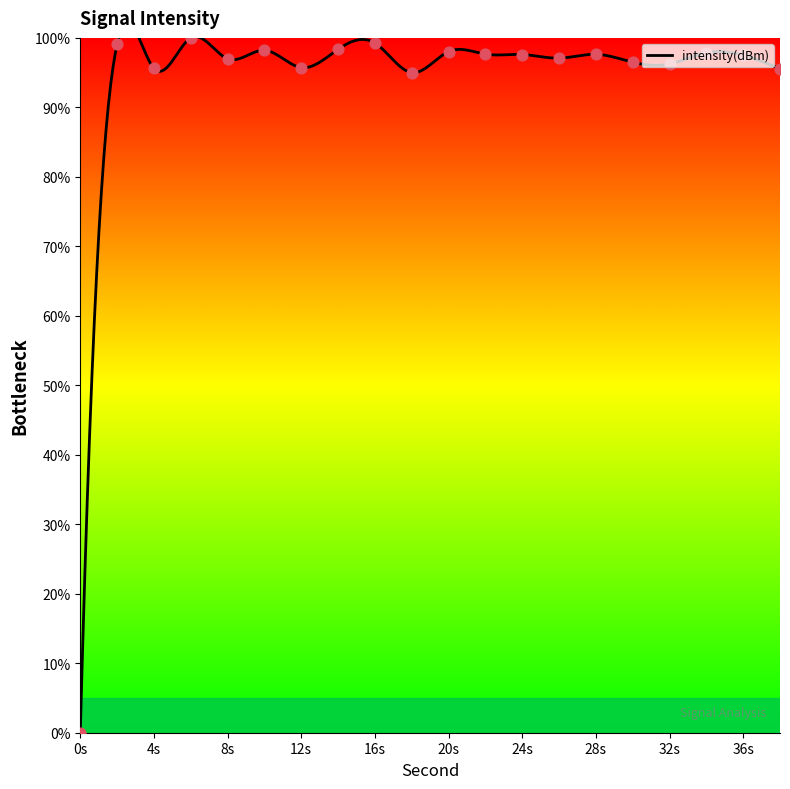

Between 32s and 20s, which is larger?

20s